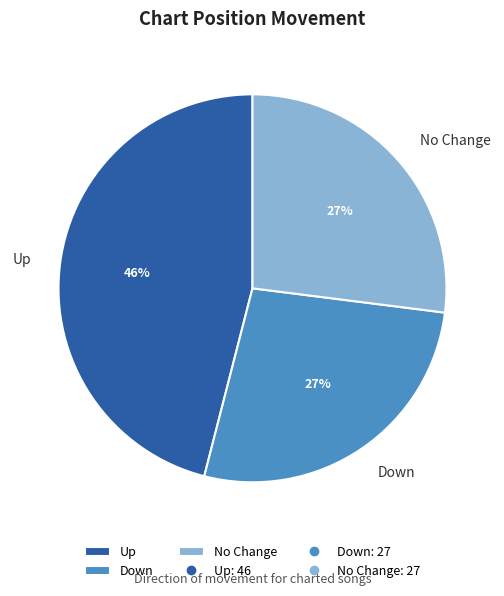

To the nearest percent, what portion does No Change represent?

27%